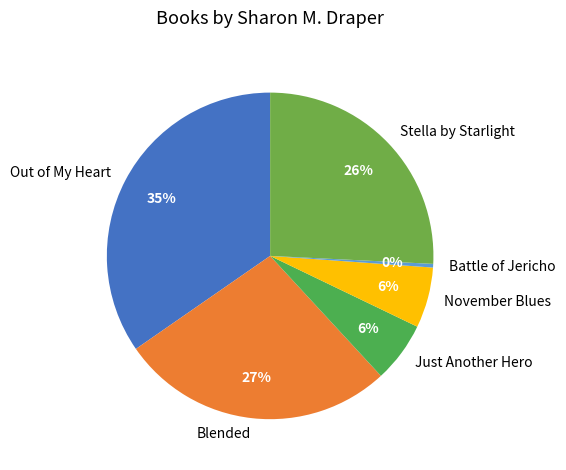

Combined, do Out of My Heart and Blended account for over 50%?

Yes